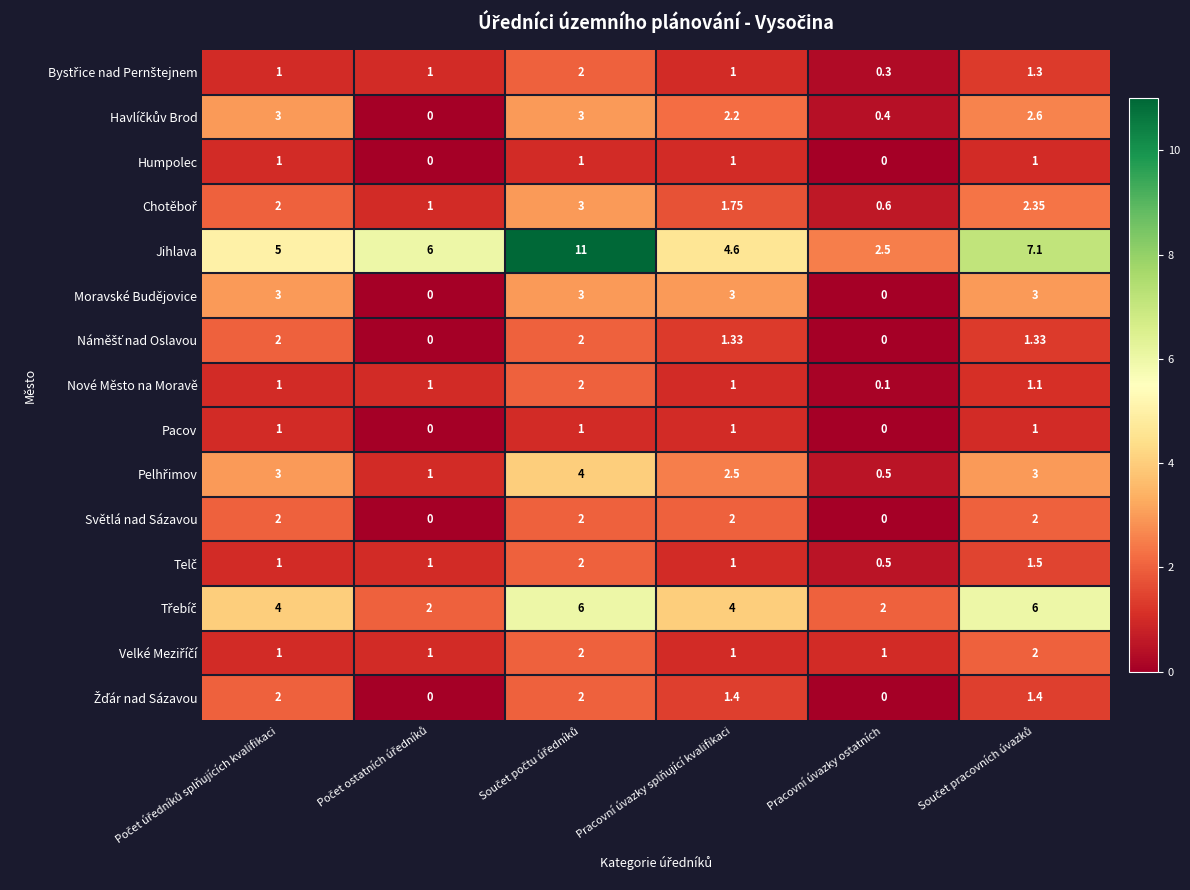

Which series has the largest range (max minus min)?

Jihlava